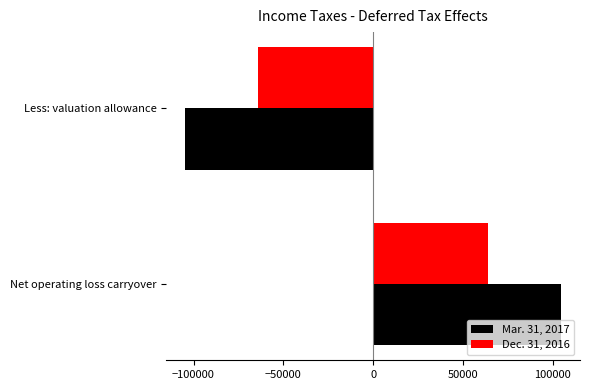

Rank the series by their maximum value, from highest to lowest.

Mar. 31, 2017, Dec. 31, 2016